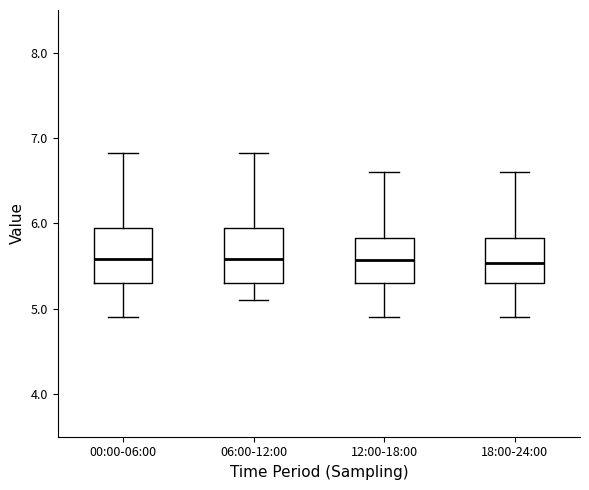

Reading left to right, transcribe this box plot: for each box, give where its median line is, the range the box spans, and where its two whiskers end, as read against the y-axis. The values are not printed on the chart, so give them approximately, as read against the axis.

00:00-06:00: median 5.6, box 5.3 to 5.9, whiskers 4.9 to 6.8
06:00-12:00: median 5.6, box 5.3 to 5.9, whiskers 5.1 to 6.8
12:00-18:00: median 5.6, box 5.3 to 5.8, whiskers 4.9 to 6.6
18:00-24:00: median 5.5, box 5.3 to 5.8, whiskers 4.9 to 6.6